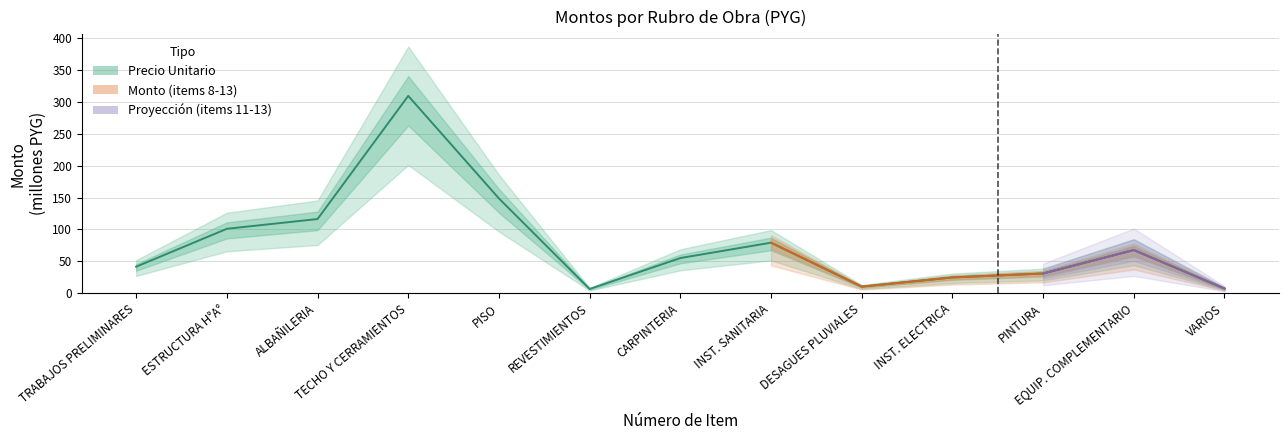

What is the greatest value displayed?

309.8